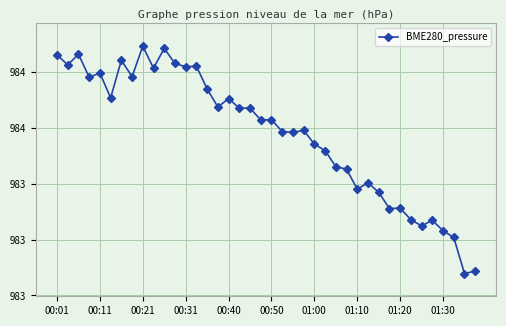

Does the chart have visible grid lines?

Yes